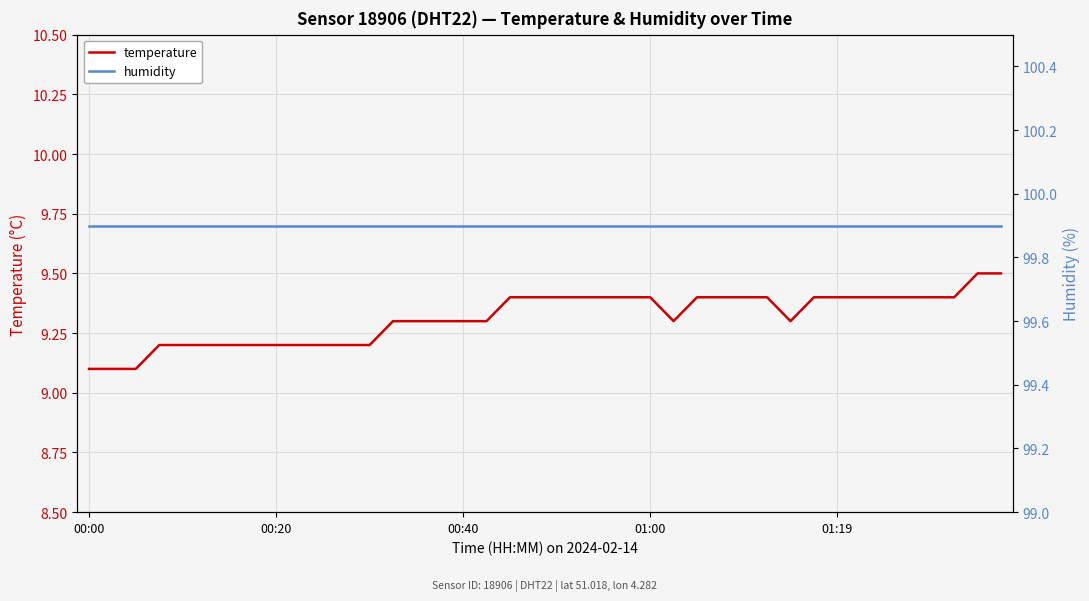

How many lines are shown in the chart?

2